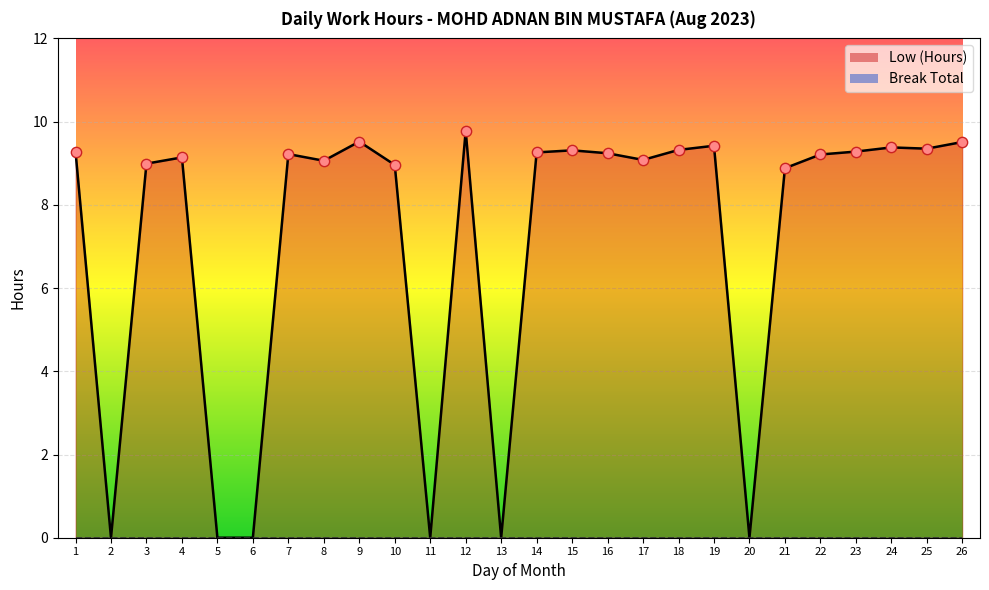

What is the change in value from 20 to 22?

+9.2